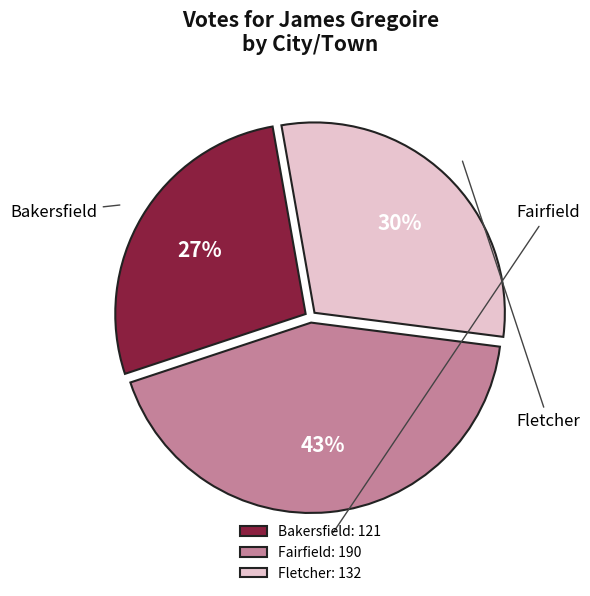

Is the sum of Fairfield: 190 and Bakersfield: 121 greater than half?

Yes